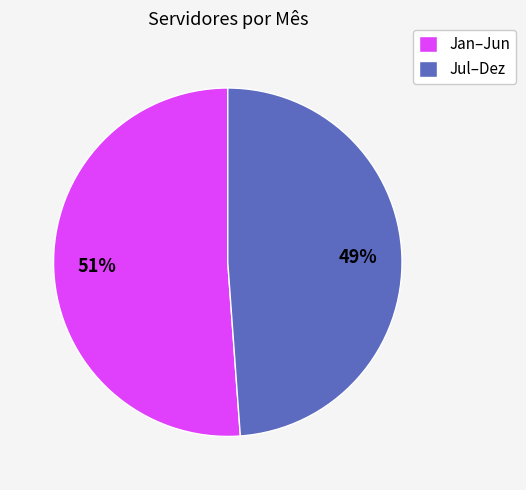

To the nearest percent, what percentage of the pie is Jan–Jun?

51%